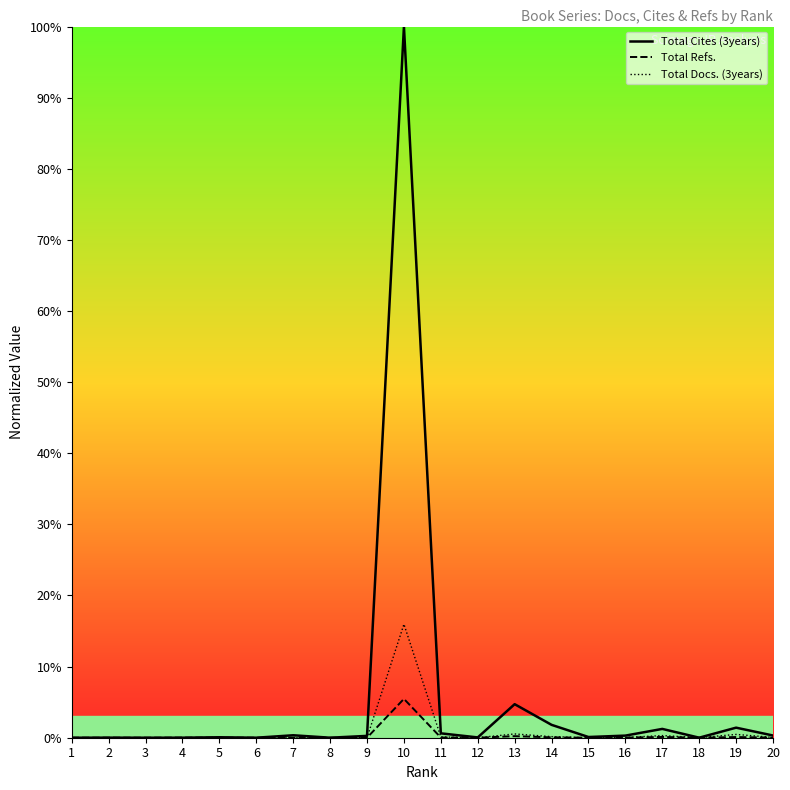

Is it true that Total Docs. (3years) equals 7.3 at 2?

False